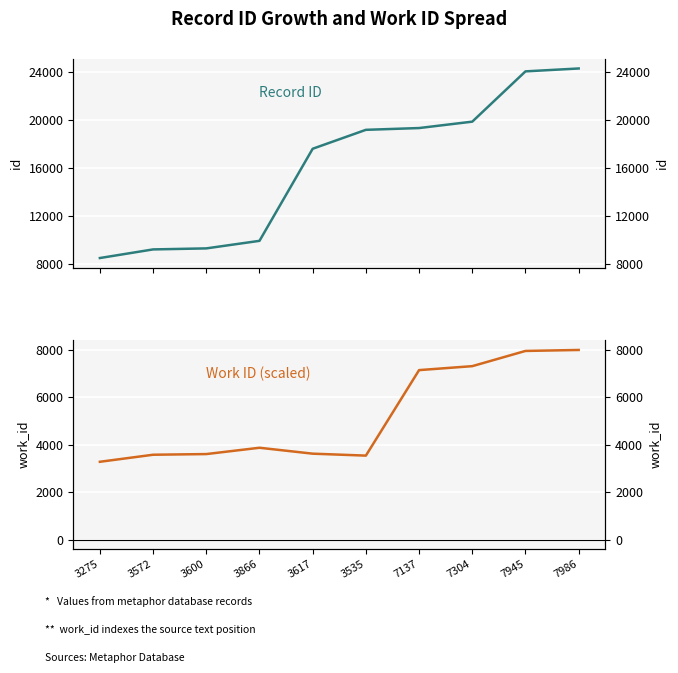

What is the label of the 4th point from the right?

7137